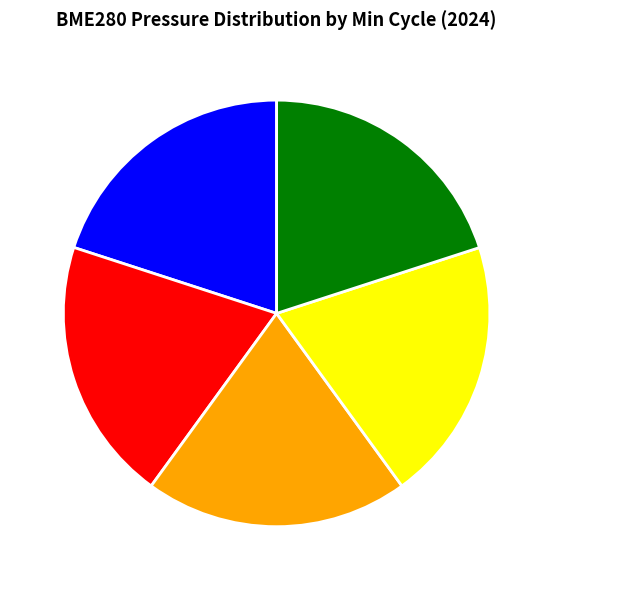

Does any single category account for the majority?

No